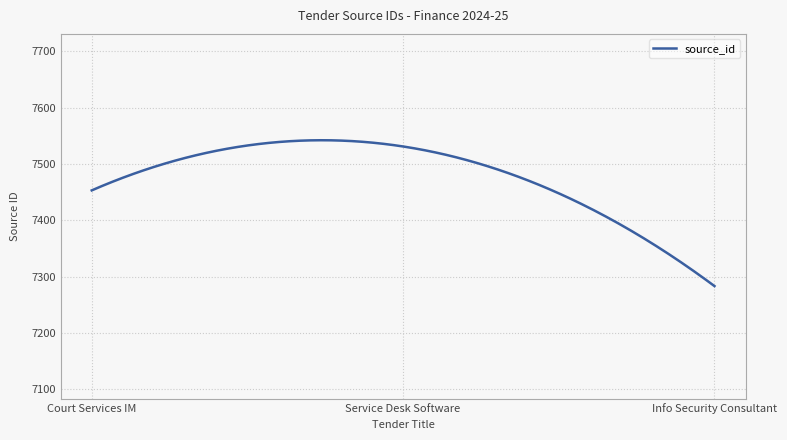

What is the smallest value displayed?

7283.0